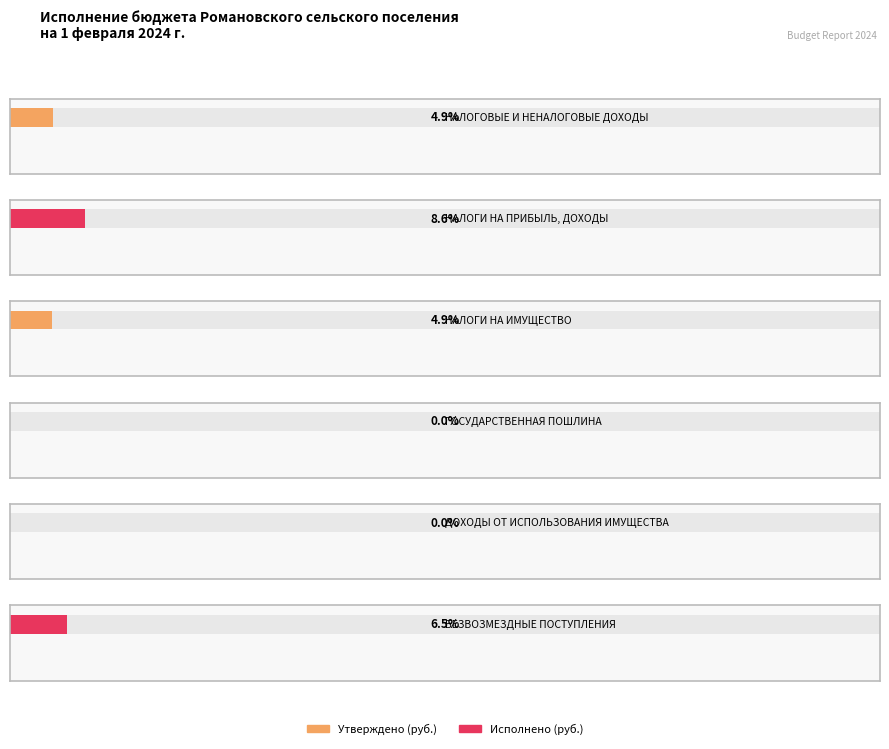

Rank the categories by Исполнено (руб.) value from highest to lowest.

5, 0, 2, 1, 3, 4